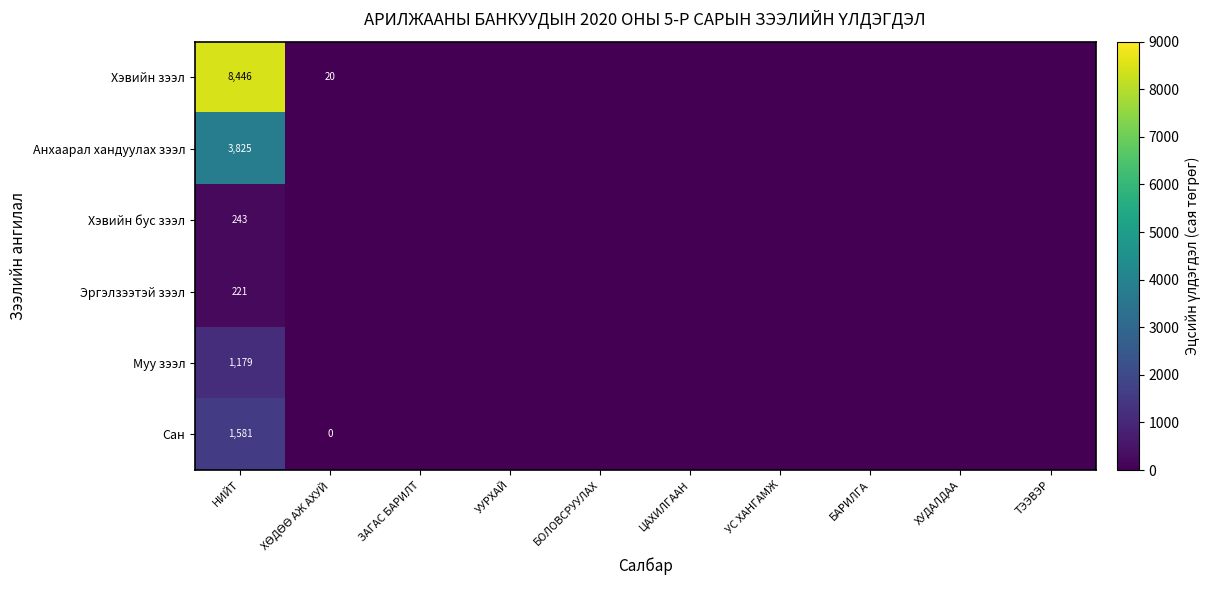

At which category is the sum across all series the highest?

НИЙТ